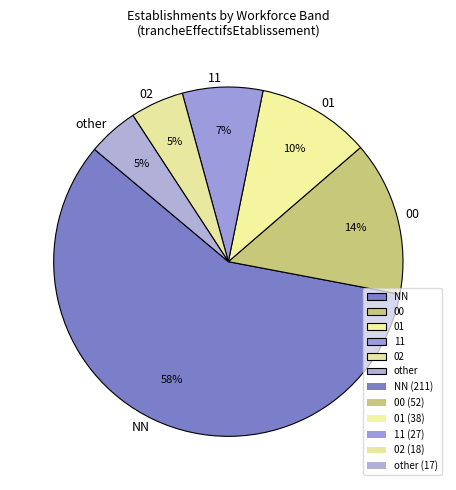

How many segments does this pie chart have?

6